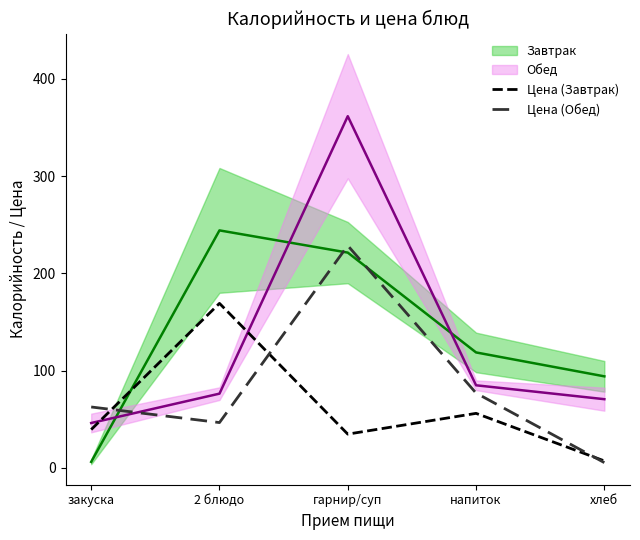

In Цена (Обед), how many points are lower than both neighbors (excluding endpoints)?

1